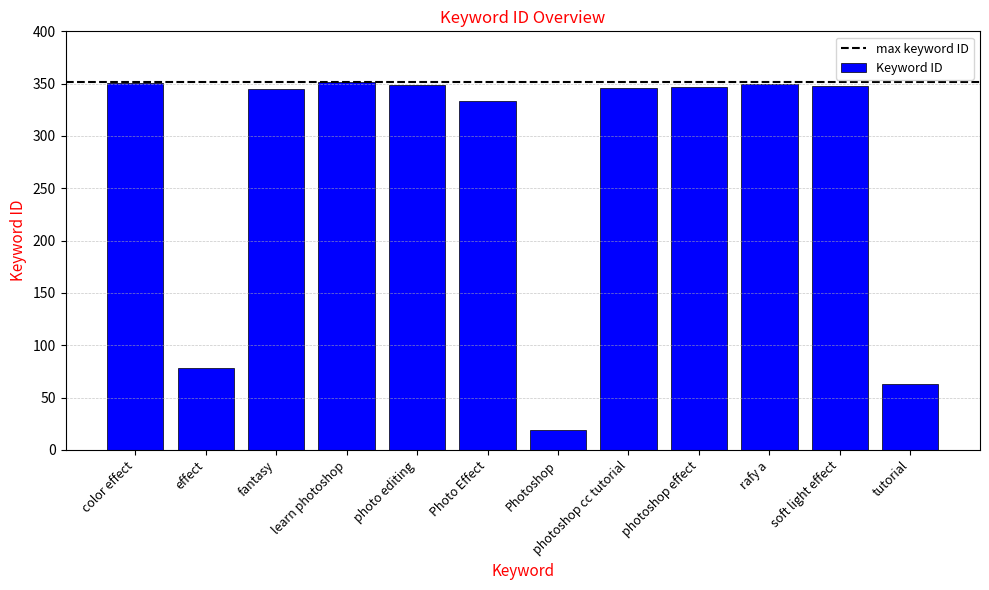

What is the ratio of the value at Photo Effect to the value at tutorial?

5.3